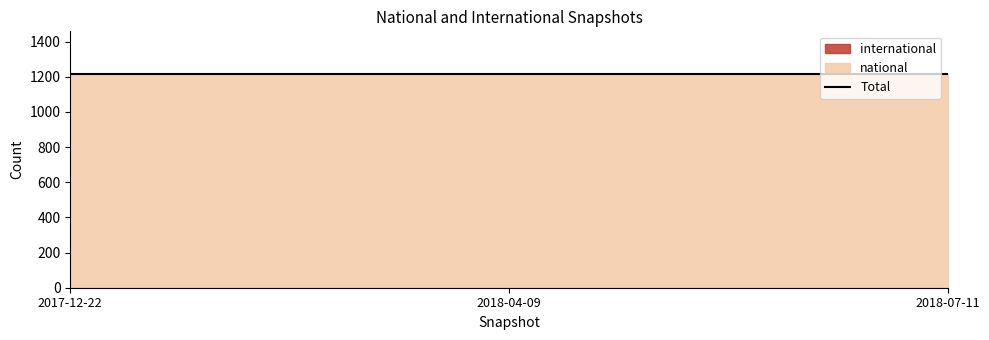

List the series in order of their peak value, lowest first.

international, national